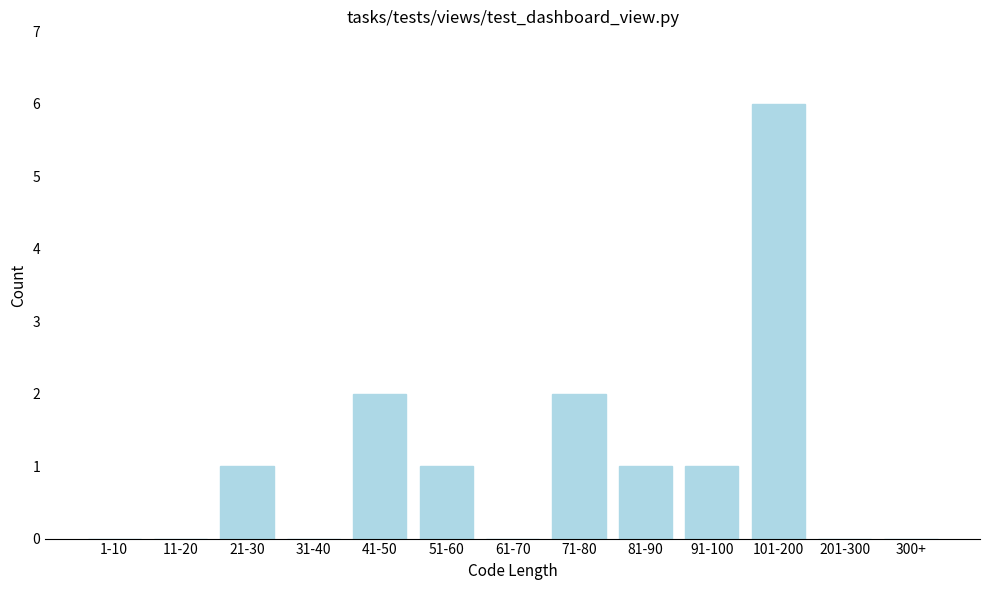

Reading right to left, transcribe all the data shown in this chart.

300+=0	201-300=0	101-200=6	91-100=1	81-90=1	71-80=2	61-70=0	51-60=1	41-50=2	31-40=0	21-30=1	11-20=0	1-10=0